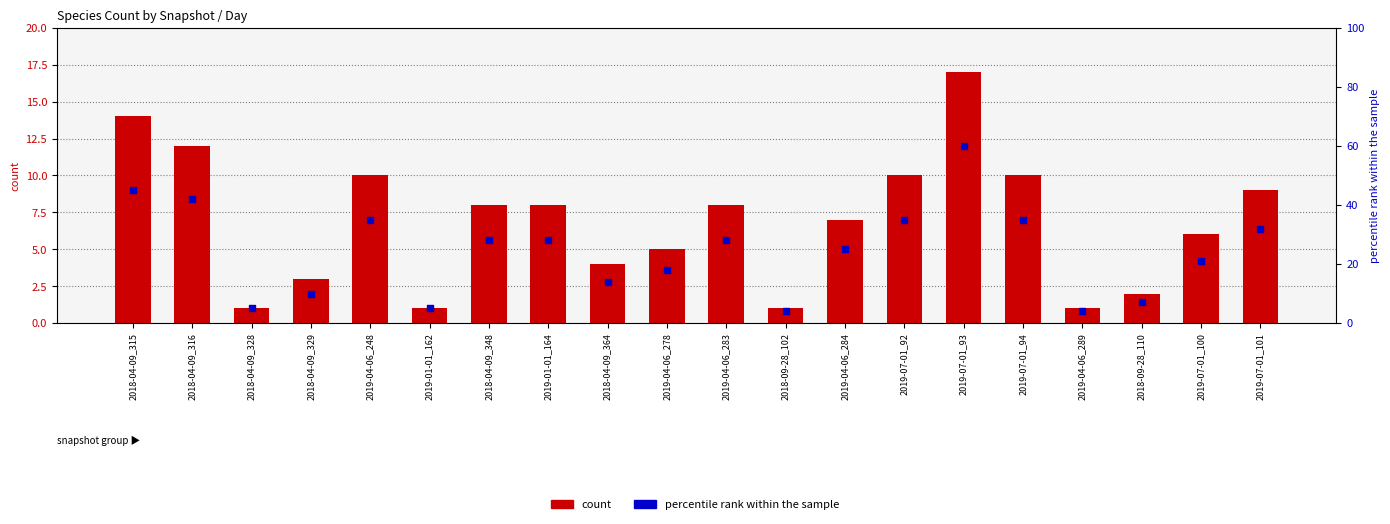

At how many categories does at least one series exceed 12?

14